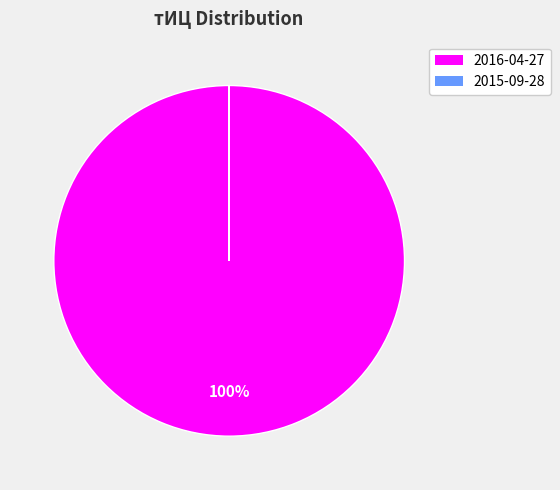

To the nearest percent, what is the average slice percentage?

50%